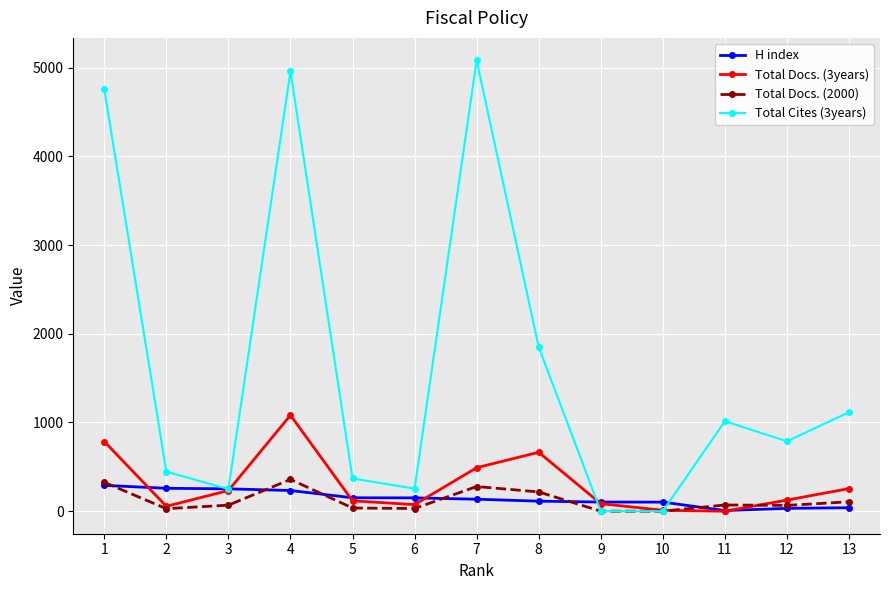

Which category has the highest value in the Total Cites (3years) series?

7